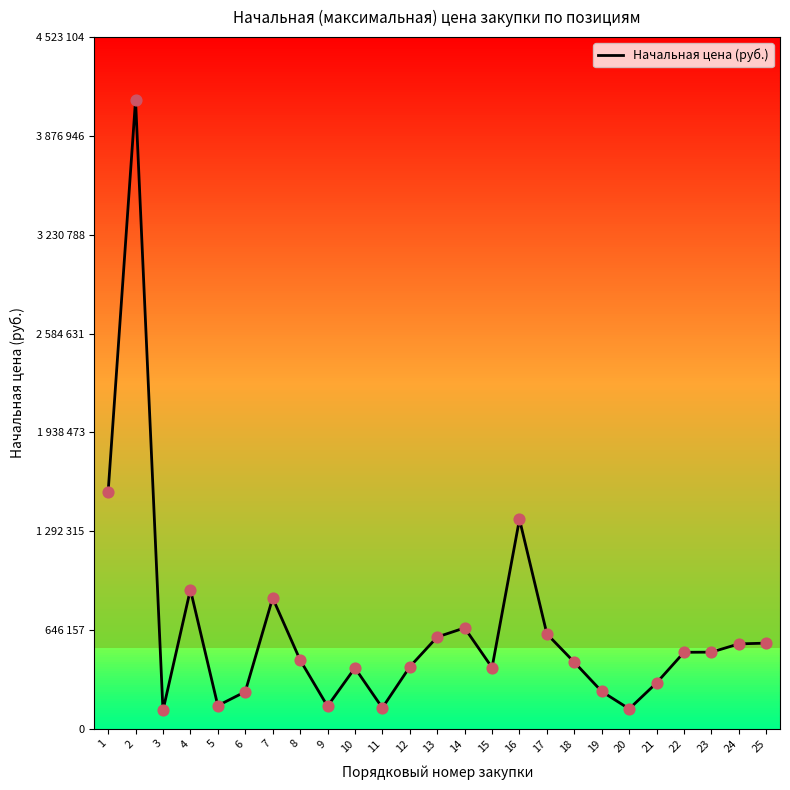

What is the ratio of the value at 9 to the value at 4?

0.2